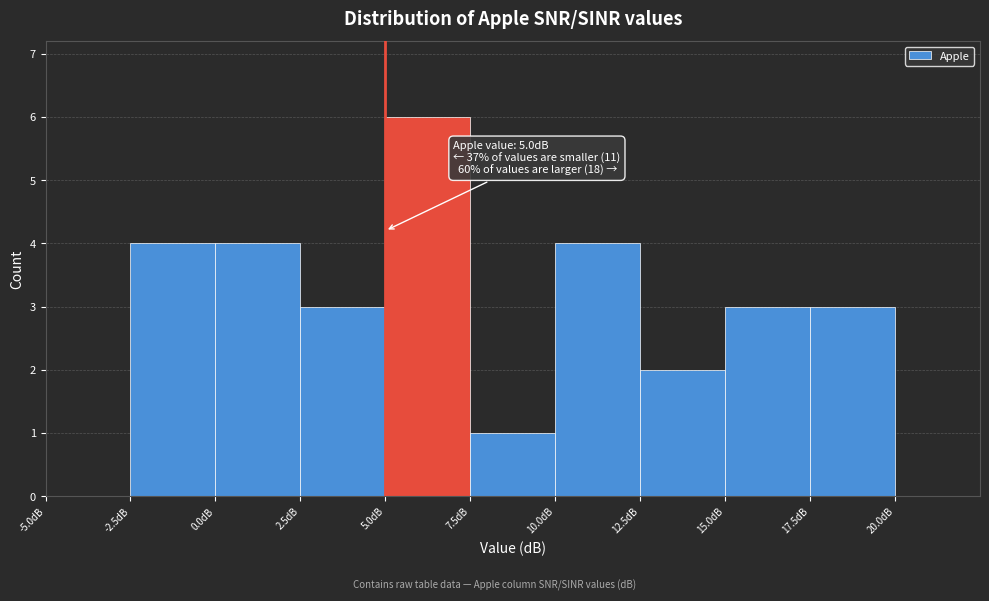

Over which range of the x-axis is the bar tallest?

5.0 to 7.5